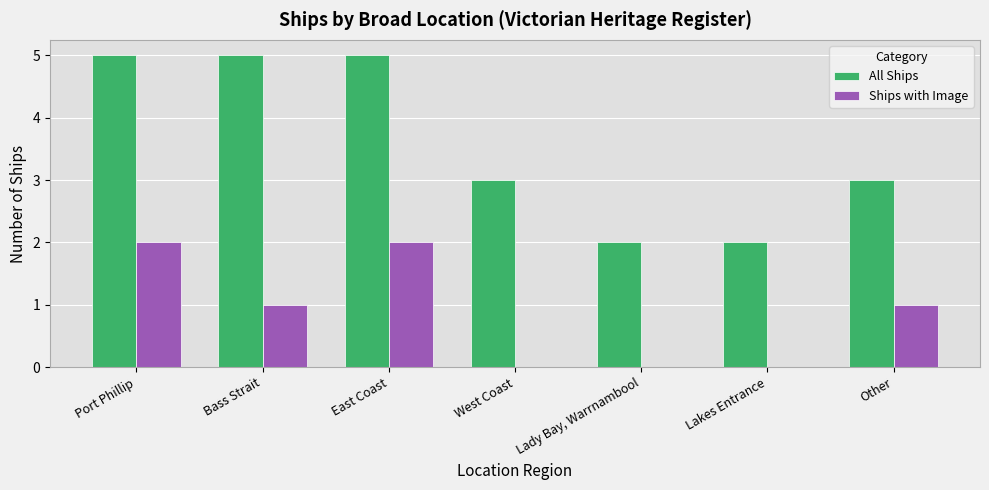

True or false: All Ships has a value of 7 at Bass Strait.

False